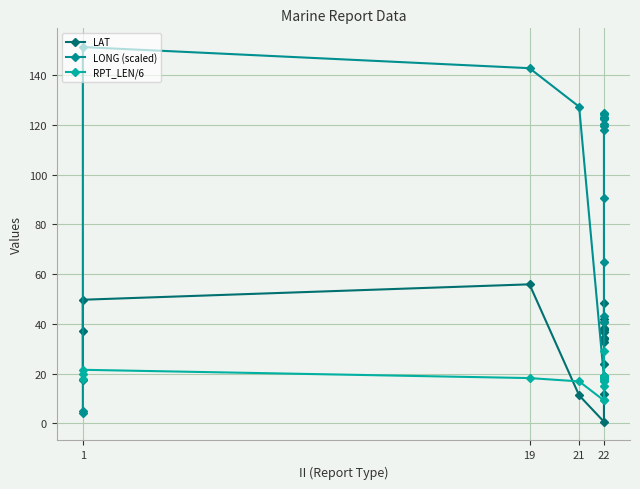

How many series are shown in this chart?

3